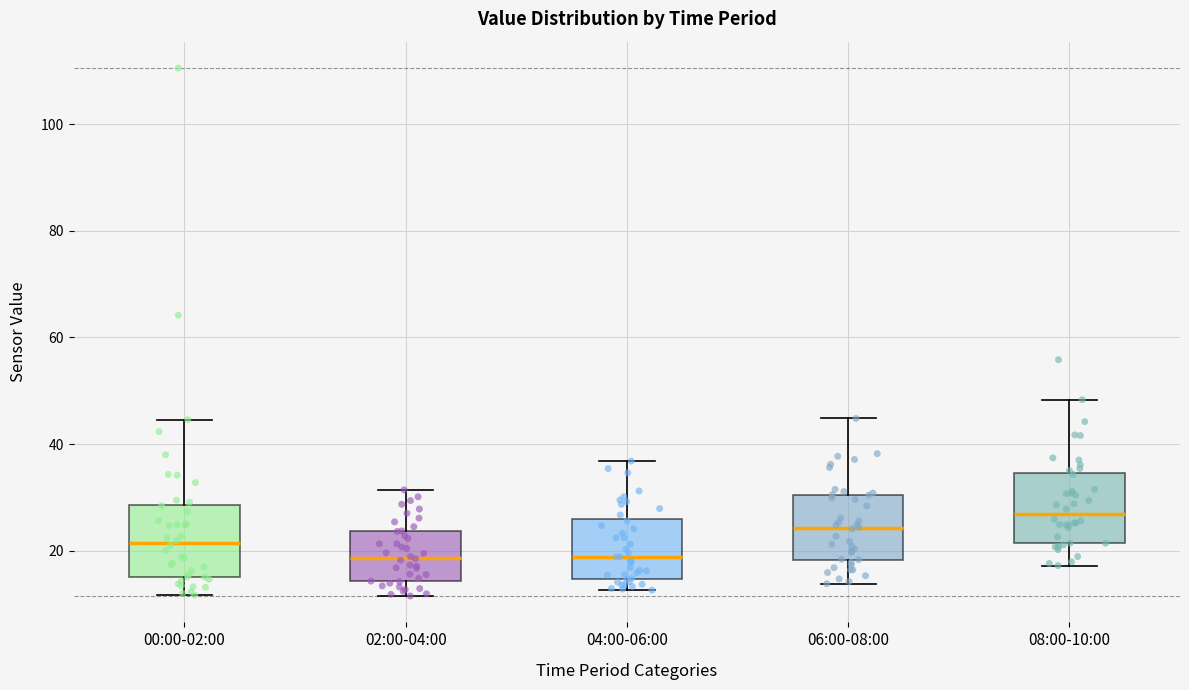

Reading left to right, transcribe this box plot: for each box, give where its median line is, the range the box spans, and where its two whiskers end, as read against the y-axis. The values are not printed on the chart, so give them approximately, as read against the axis.

00:00-02:00: median 22, box 16 to 28, whiskers 12 to 44
02:00-04:00: median 18, box 14 to 24, whiskers 12 to 32
04:00-06:00: median 18, box 14 to 26, whiskers 12 to 36
06:00-08:00: median 24, box 18 to 30, whiskers 14 to 44
08:00-10:00: median 26, box 22 to 34, whiskers 18 to 48